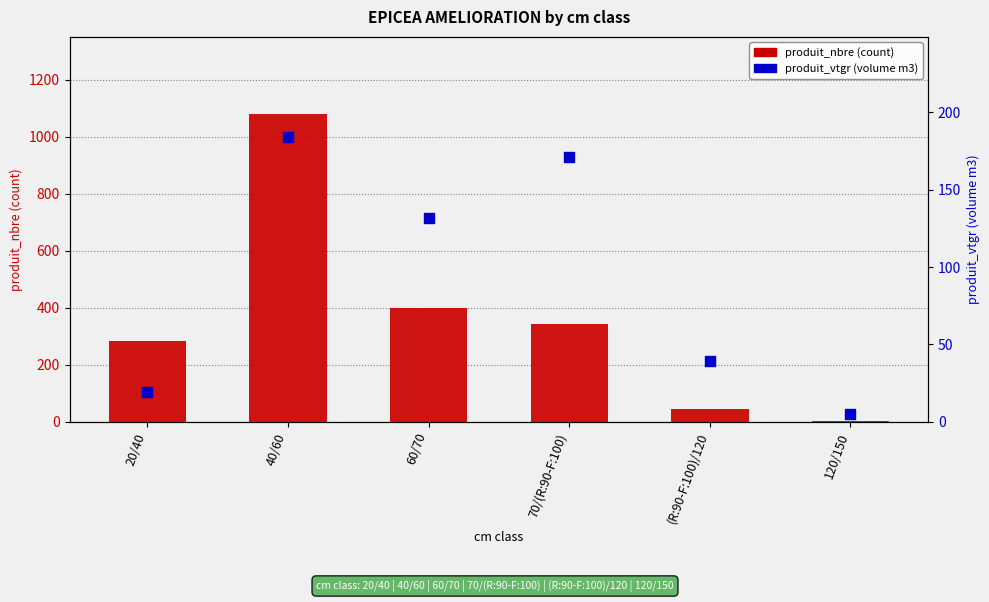

At which category is the sum across all series the highest?

40/60